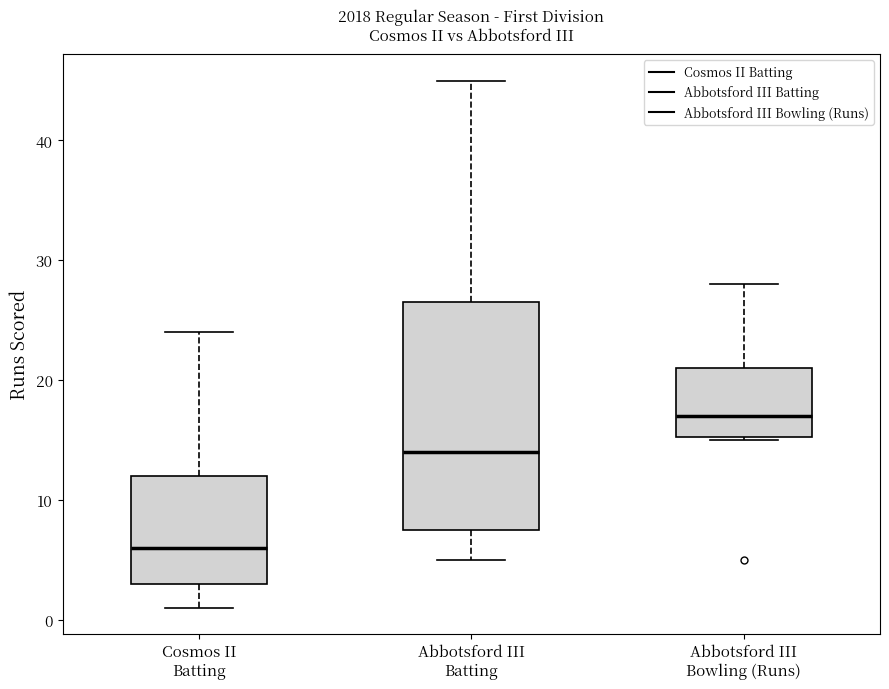

Which box has the lowest median line?

Cosmos II Batting